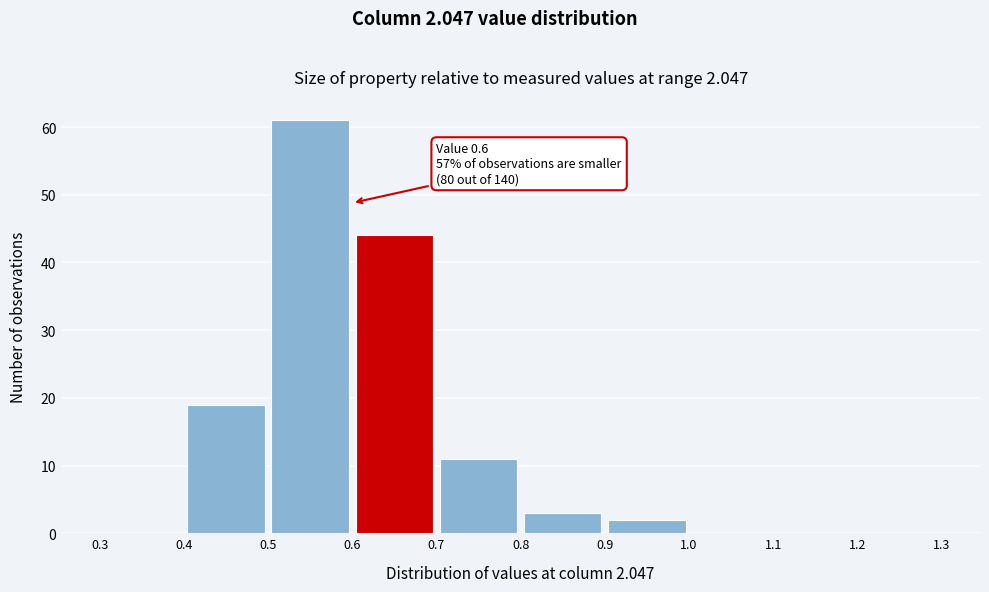

Which range on the x-axis has the tallest bar?

0.5 to 0.6